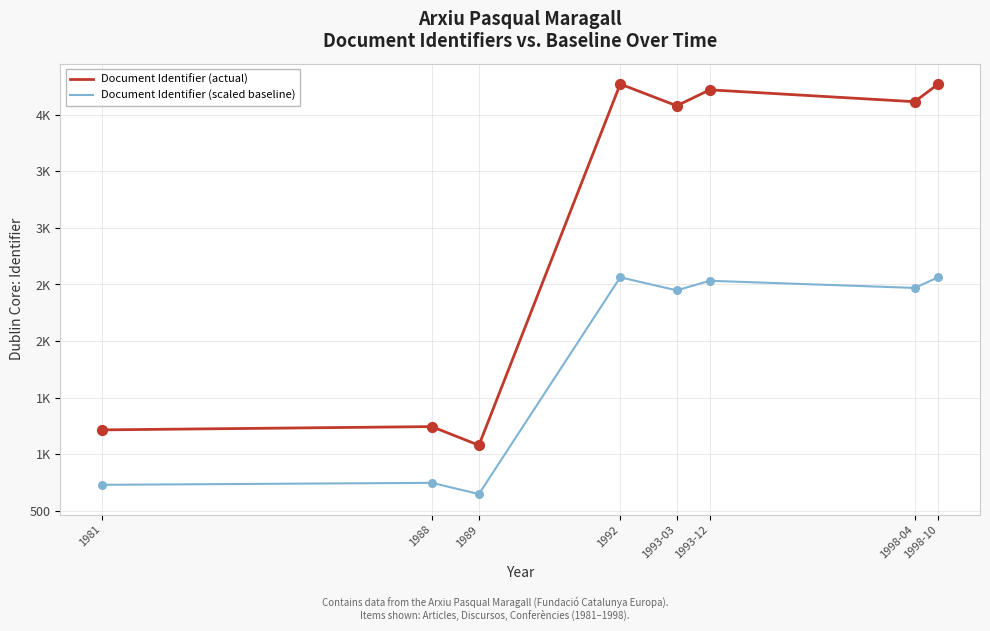

Is the value of Document Identifier (actual) at 1981 greater than the value of Document Identifier (scaled baseline) at 1993-03?

No